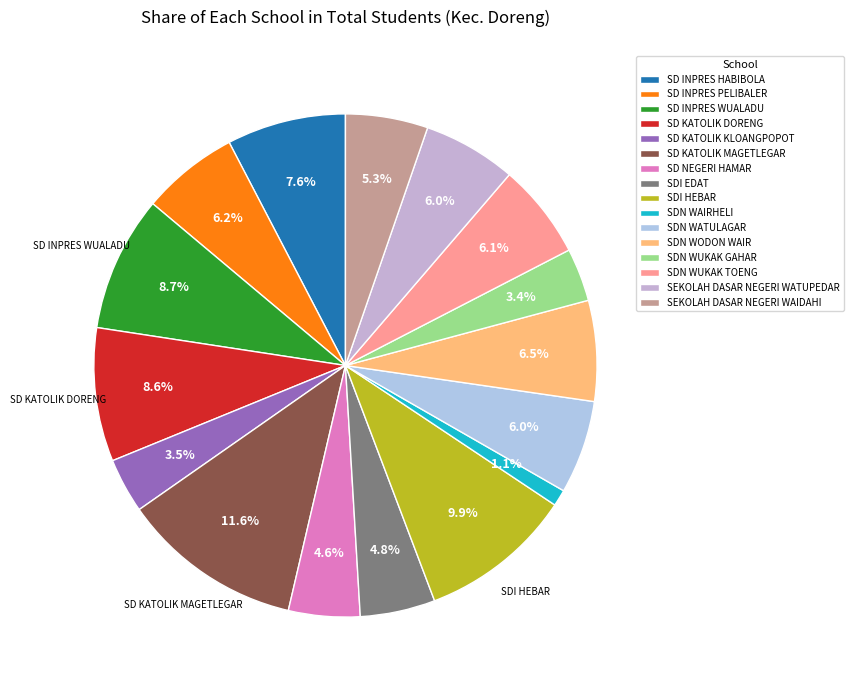

Is there a majority slice in this chart?

No